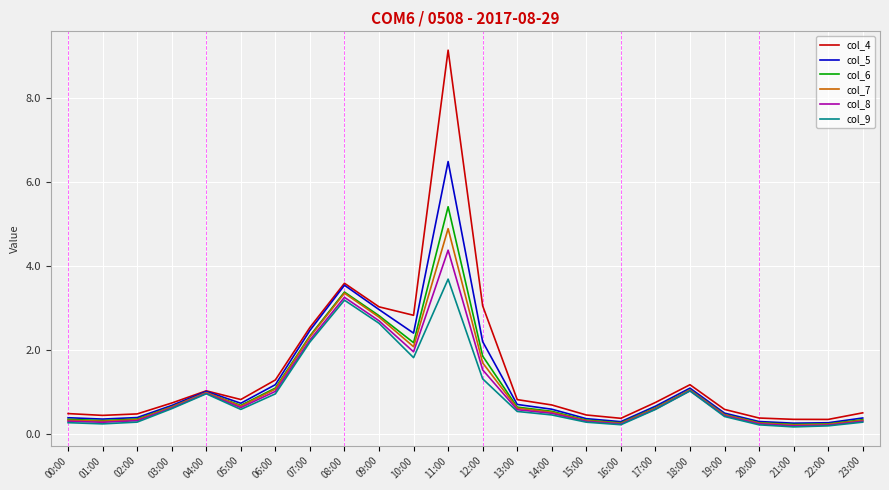

At which label does col_9 reach its peak?

11:00